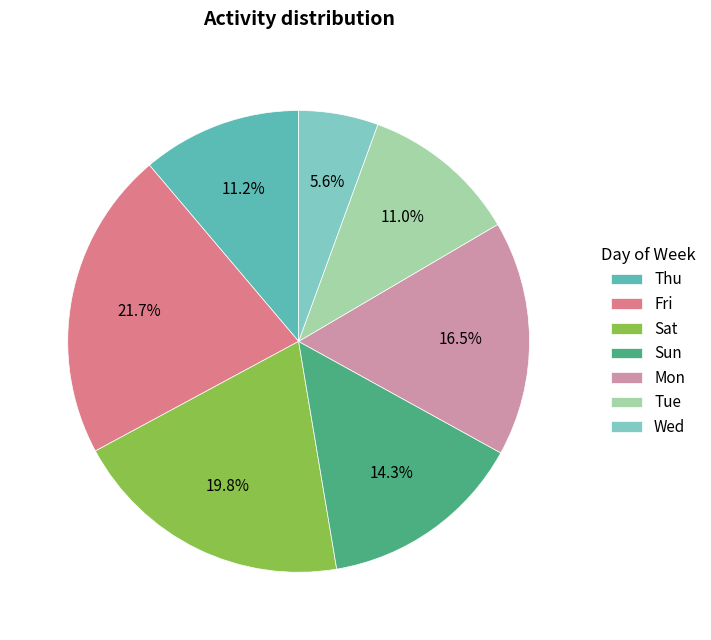

Does Fri account for over 50% of the chart?

No